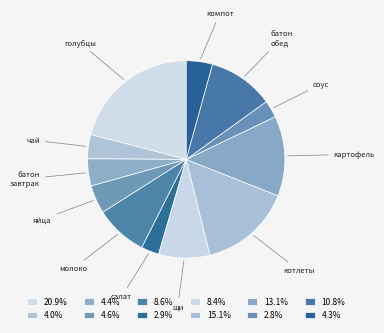

How many segments does this pie chart have?

12